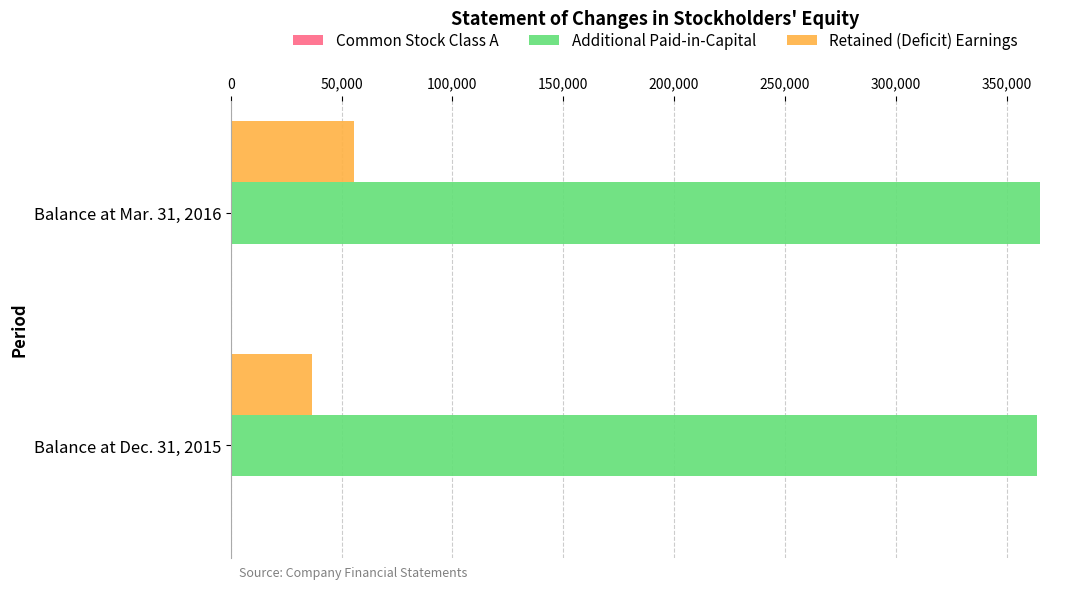

At which label is Retained (Deficit) Earnings closest to 46024?

Balance at Dec. 31, 2015